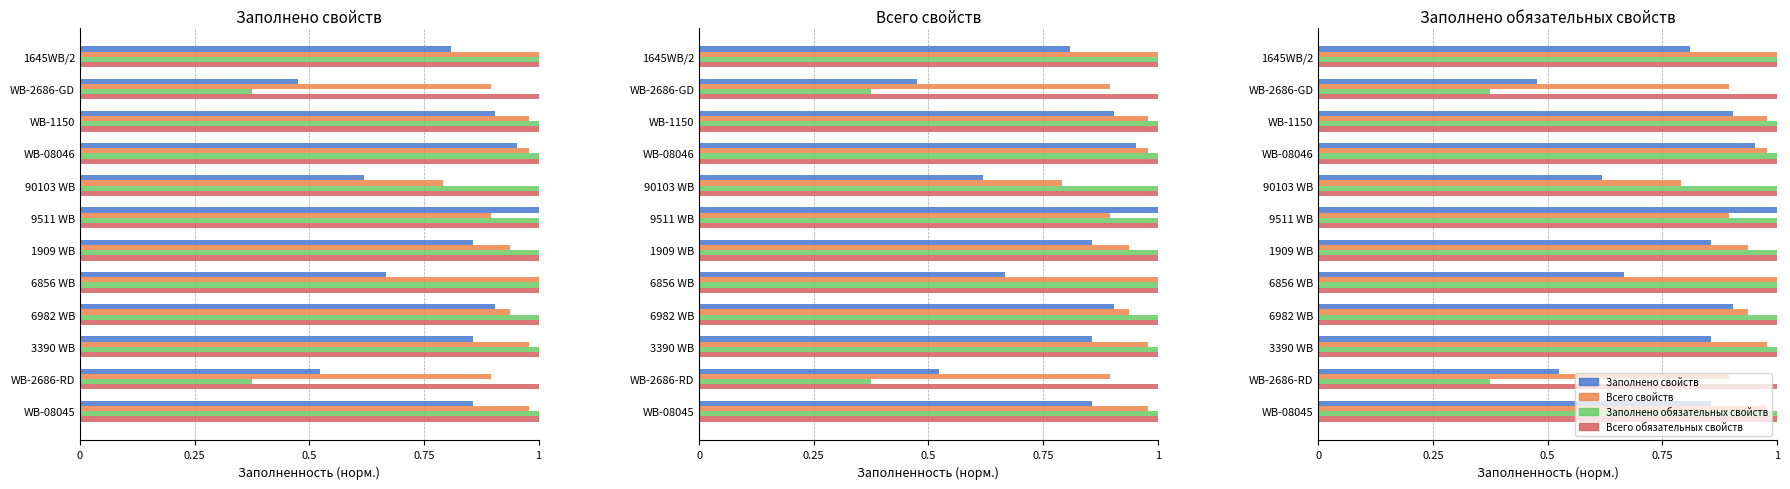

Rank the series by their maximum value, from lowest to highest.

Всего обязательных свойств, Заполнено свойств, Всего свойств, Заполнено обязательных свойств